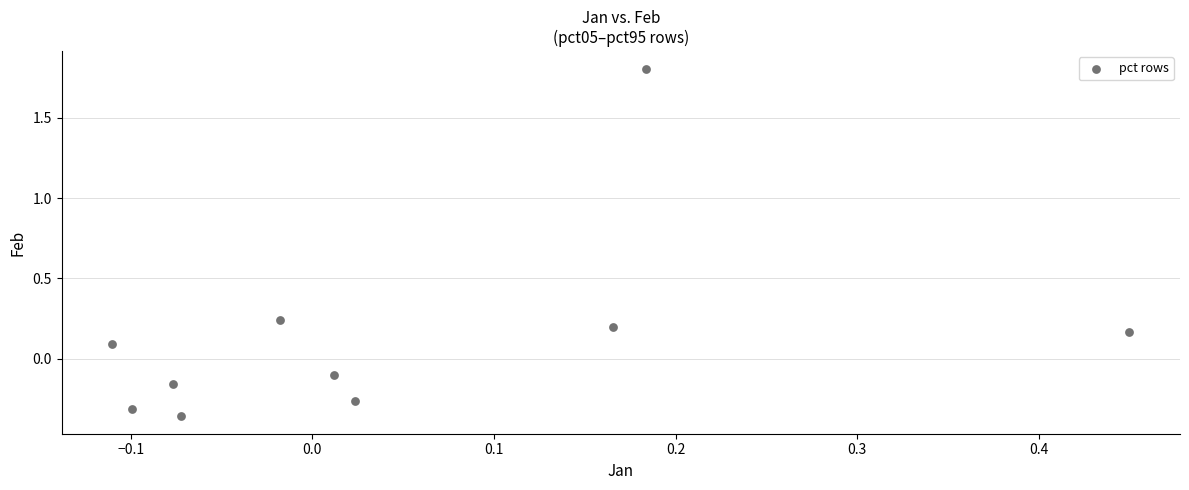

What is the range of Y values (max minus min)?

2.2